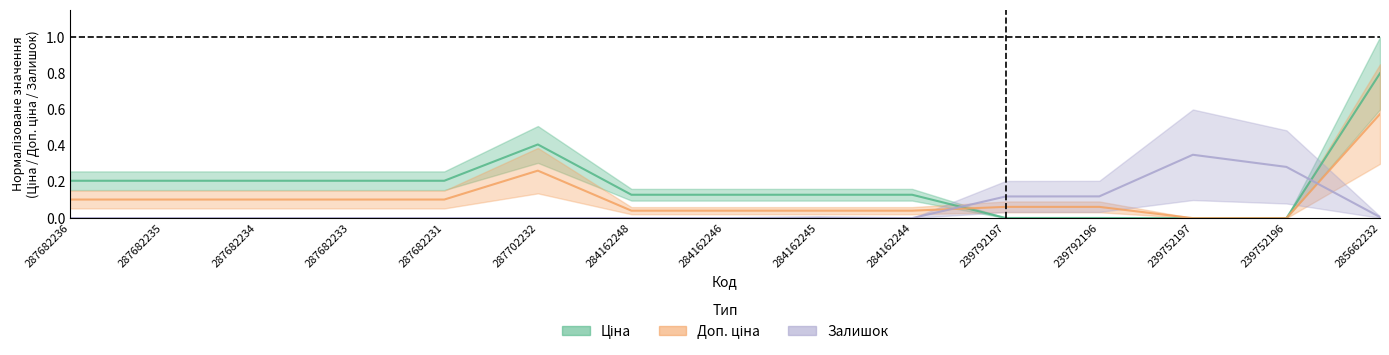

What is the label of the 3rd point from the right?

239752197